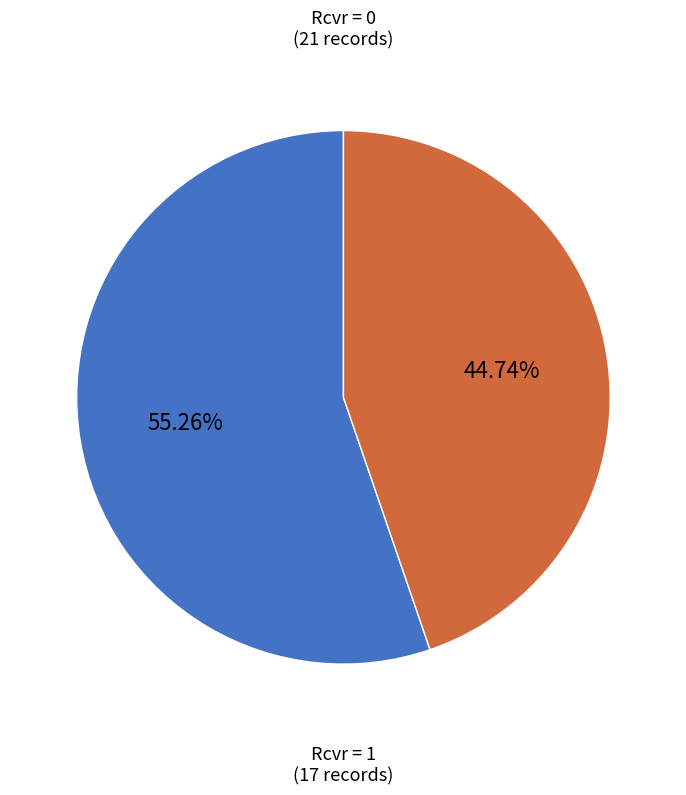

How many slices are in this pie chart?

2